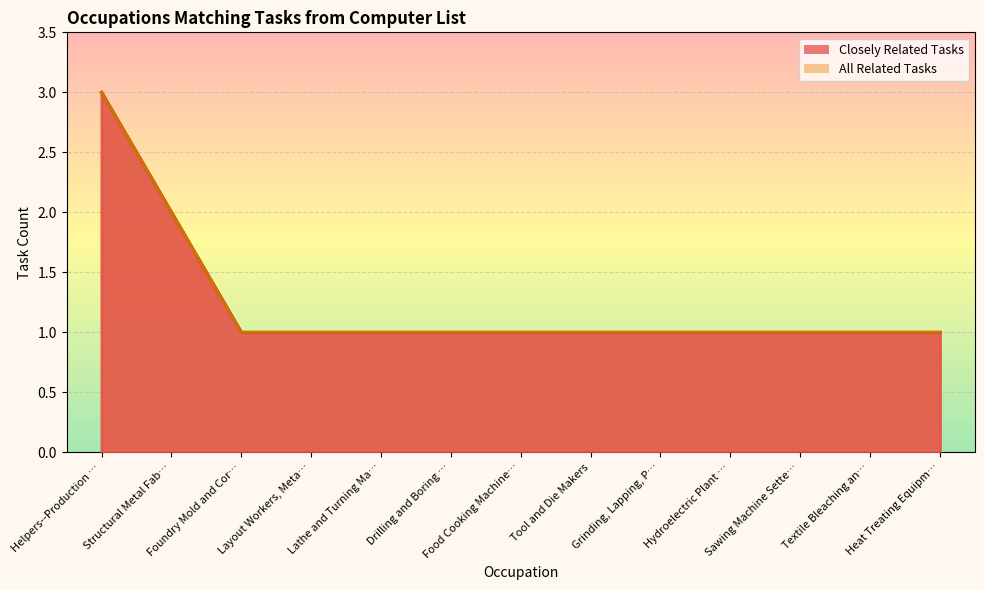

How many categories are shown in the chart?

13